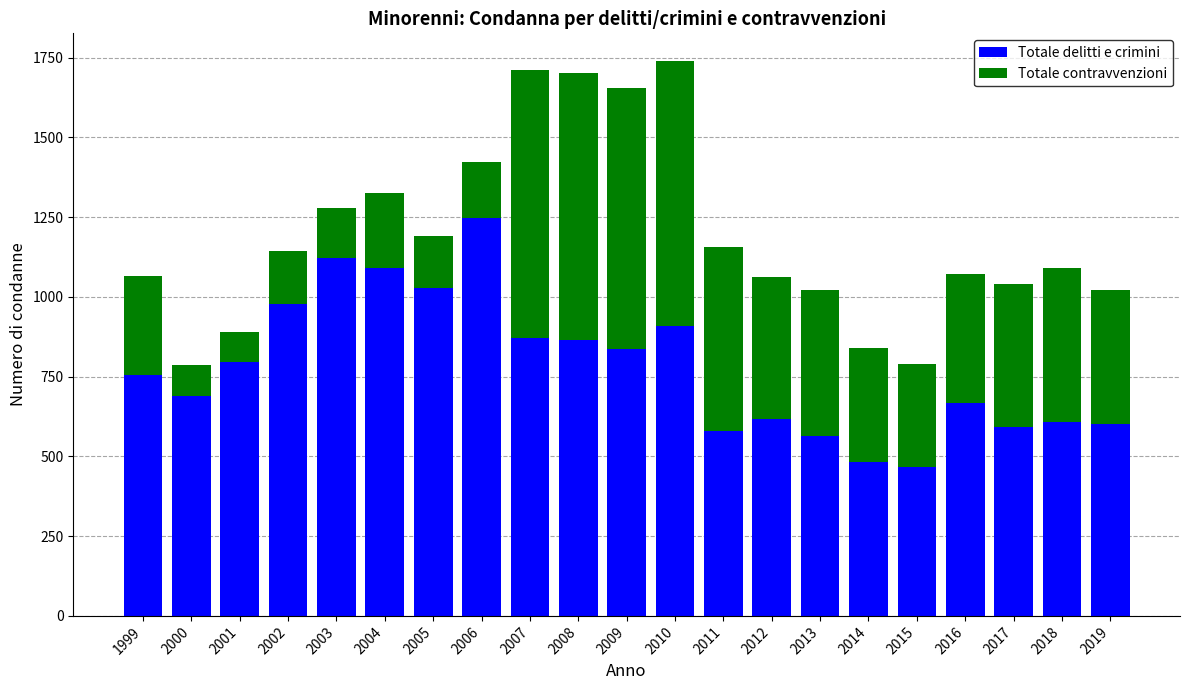

Does the chart contain any negative values?

No